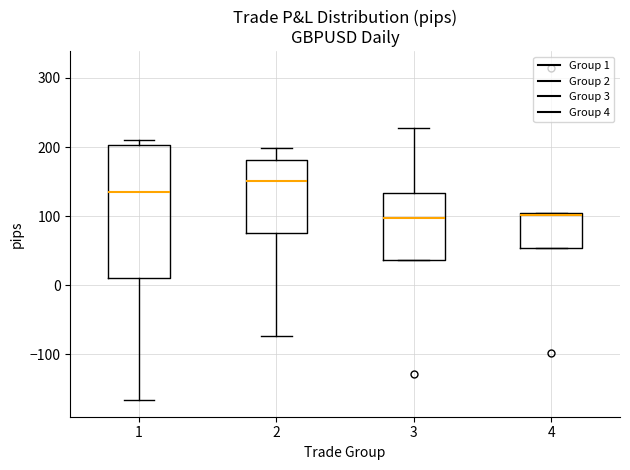

Reading left to right, read every box against the y-axis: the position of its median line, the range the box covers, and the ends of its whiskers. The values are not printed on the chart, so give them approximately, as read against the axis.

1: median 130, box 10 to 200, whiskers -170 to 210
2: median 150, box 80 to 180, whiskers -70 to 200
3: median 100, box 40 to 130, whiskers 40 to 230
4: median 100 (drawn on the box's upper edge), box 50 to 100, whiskers 50 to 100